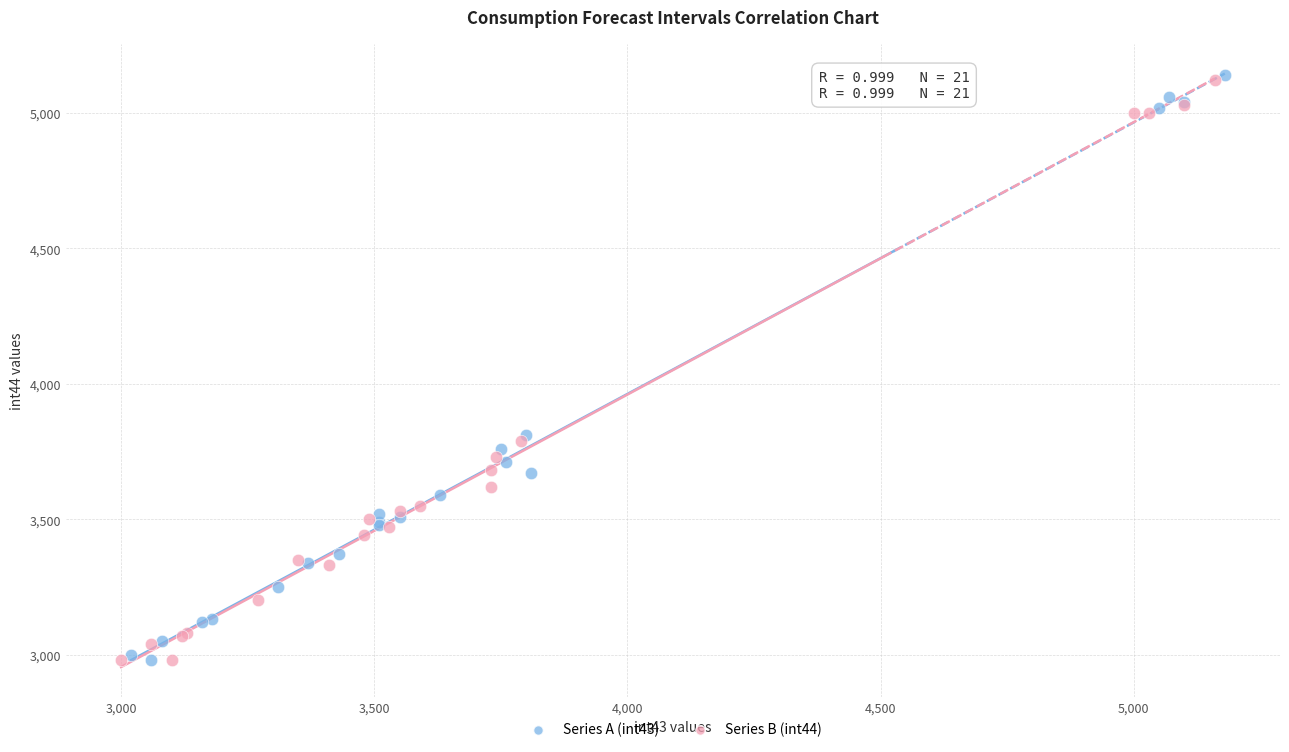

What are all the series names shown in the legend?

Series A (int43), Series B (int44)